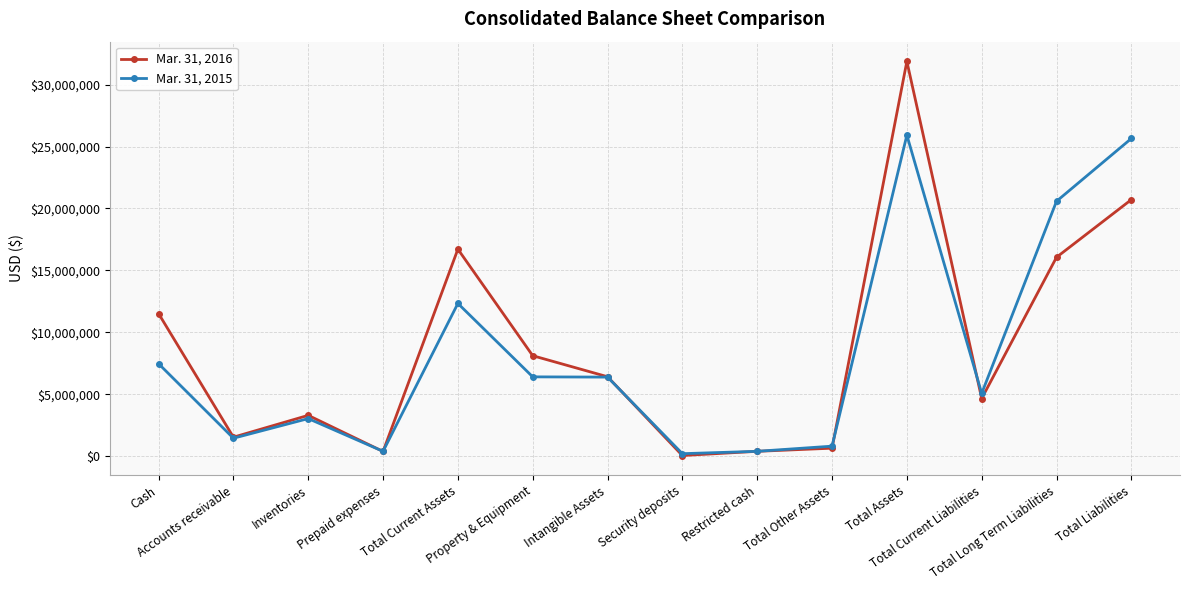

Which series has the largest total across all categories?

Mar. 31, 2016